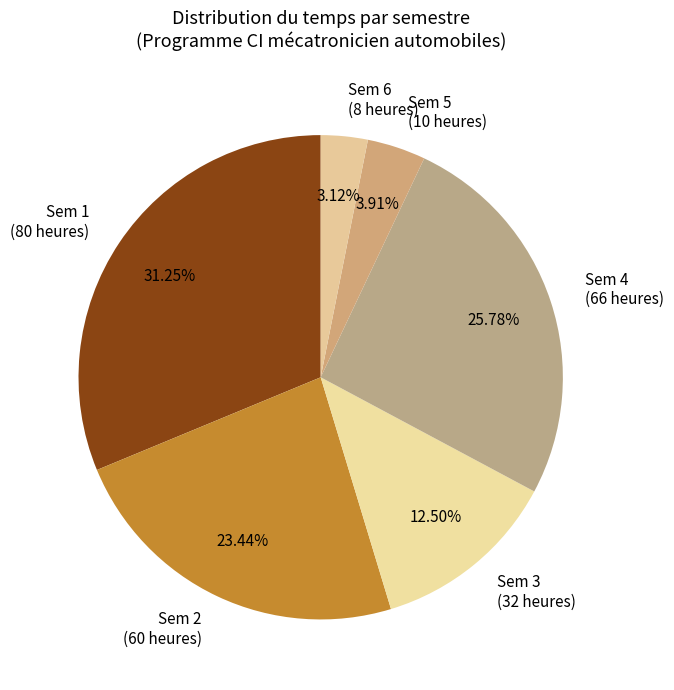

What is the smallest slice in the pie chart?

Sem 6 (8 heures)